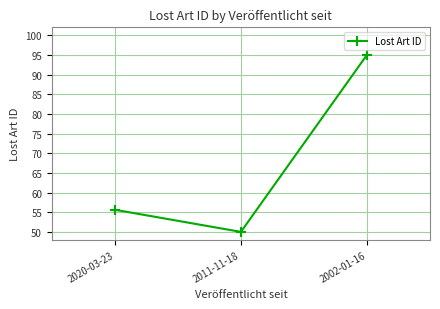

What is the minimum value shown in the chart?

50.0